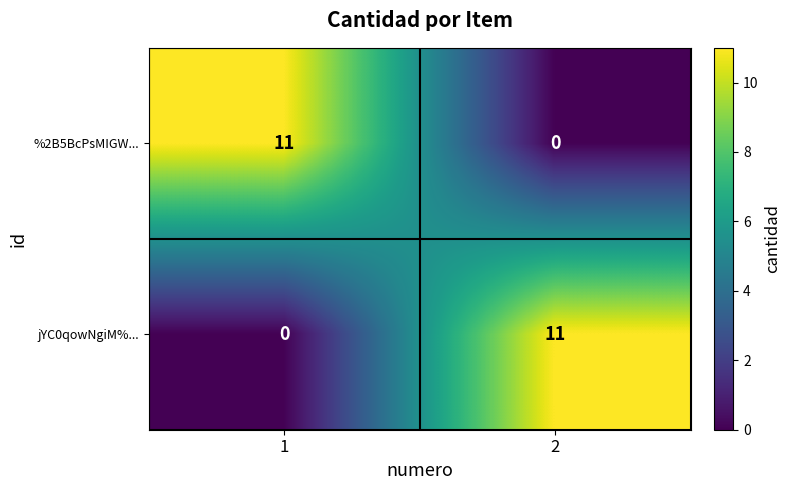

What is the difference between the highest and lowest values at 2?

11